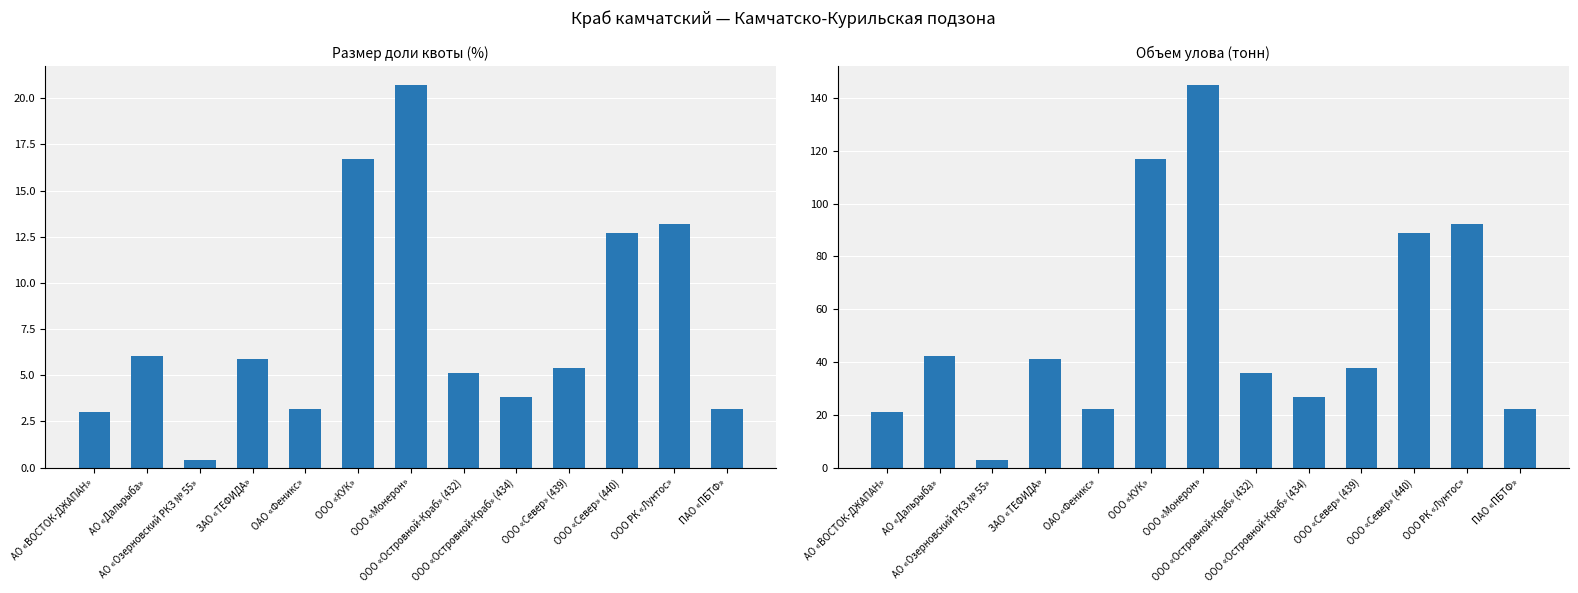

Reading left to right, extract all data points from this chart.

Размер доли квоты (%): 3.0	6.0	0.4	5.9	3.2	16.7	20.7	5.1	3.8	5.4	12.7	13.2	3.2
Объем улова (тонн): 21.1	42.3	2.8	41.2	22.3	117.1	144.9	36.0	26.7	37.7	89.0	92.2	22.3